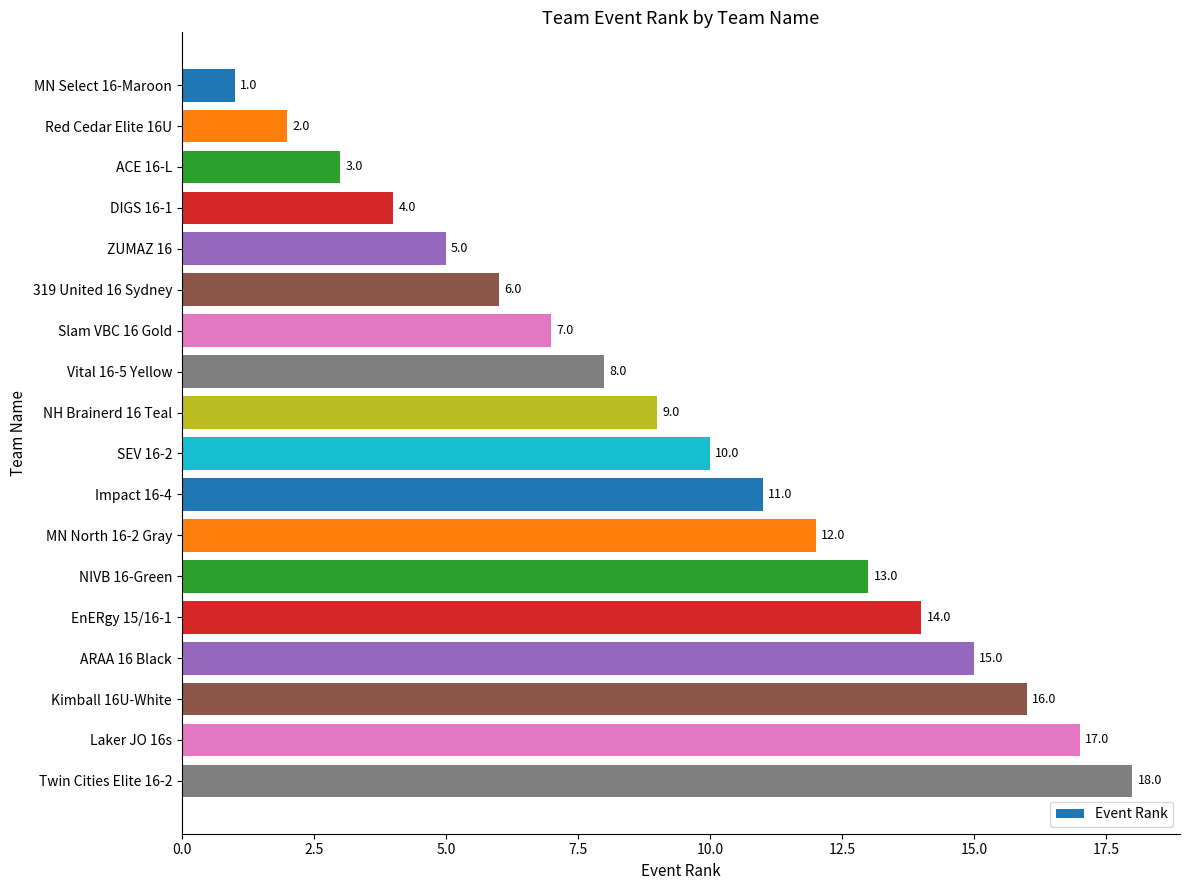

What is the difference between the second highest and minimum values?

16